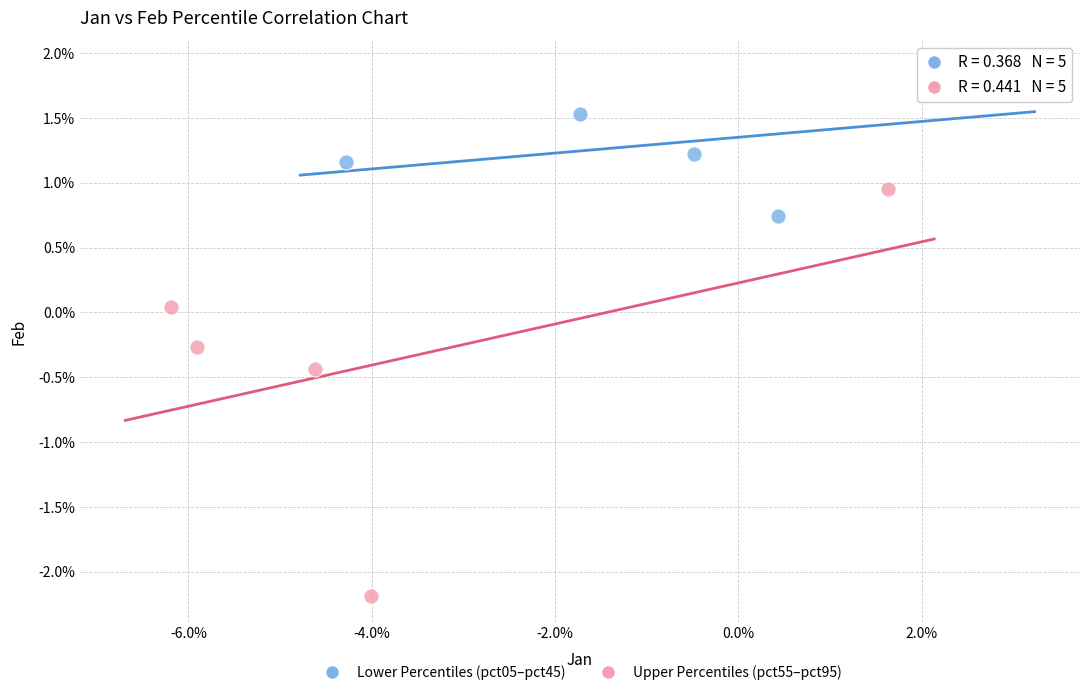

Which series contains the lowest Y value?

Upper Percentiles (pct55–pct95)